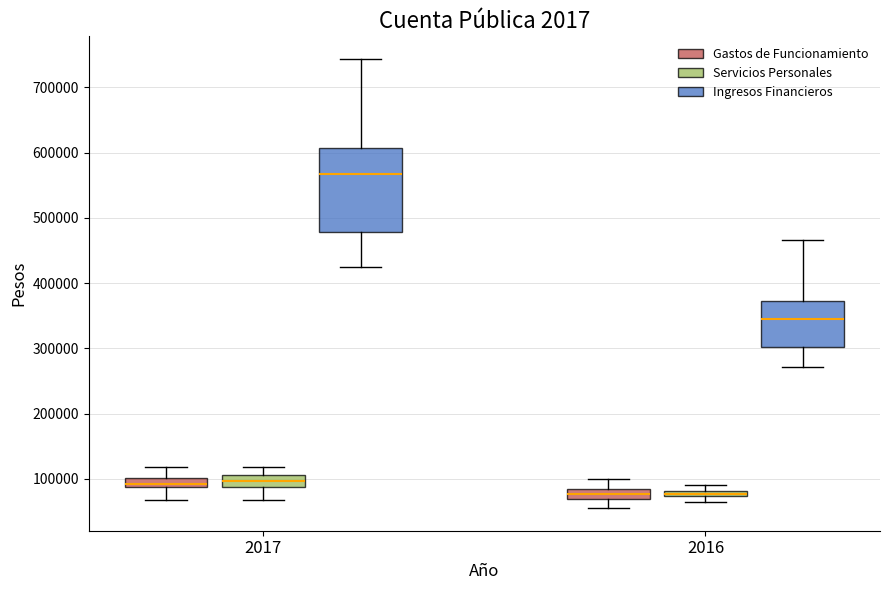

Which box is the tallest, from its lower edge to its upper edge?

2017 (Ingresos Financieros)